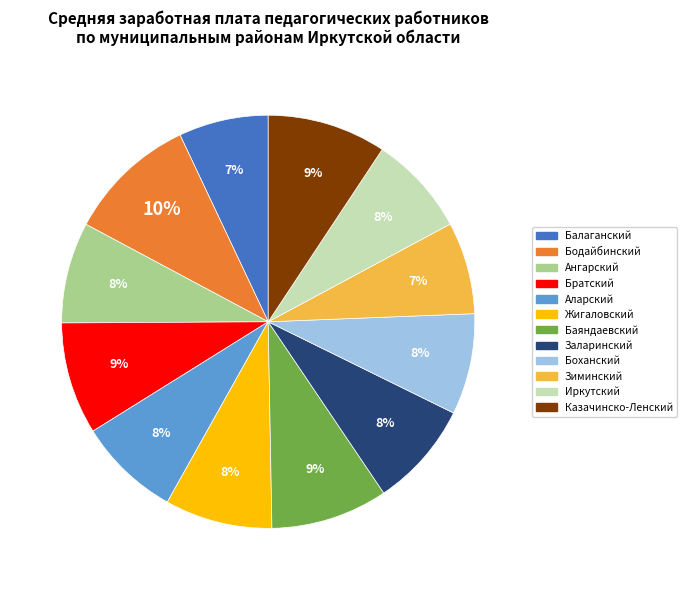

Is there any slice that represents more than half of the pie?

No